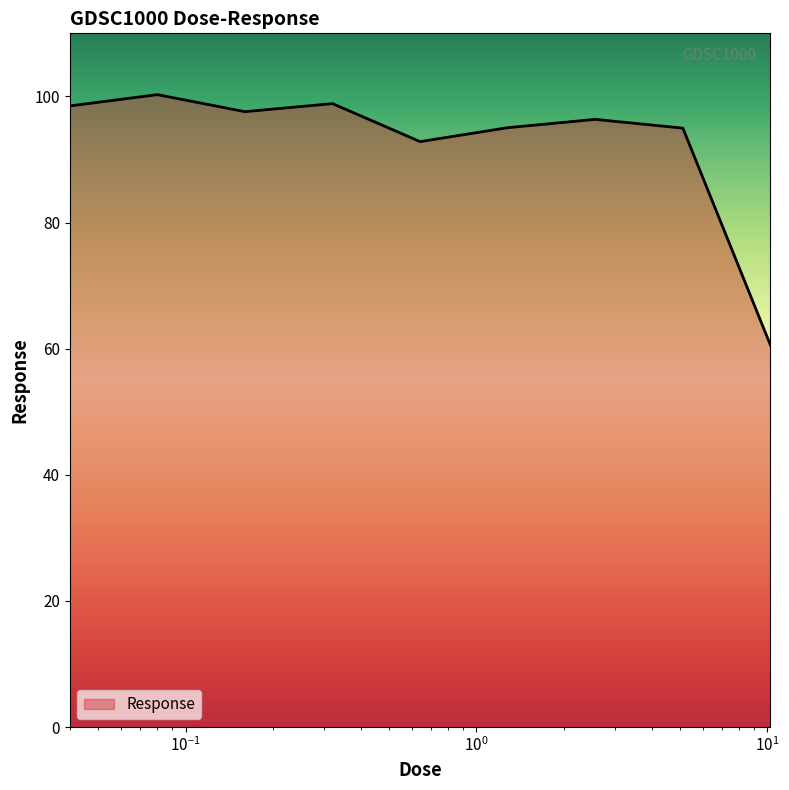

What is the minimum value shown in the chart?

60.6